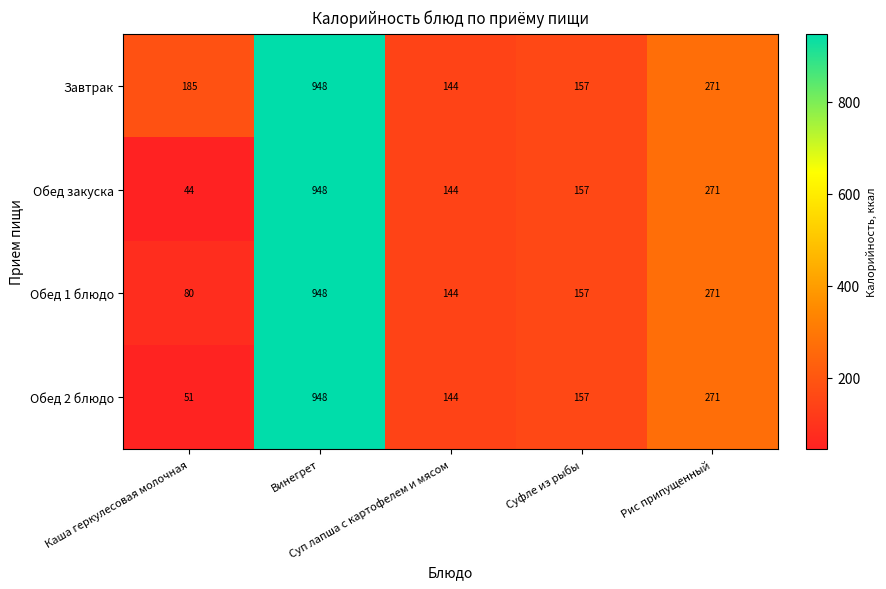

Which category has the lowest value across all series?

Каша геркулесовая молочная